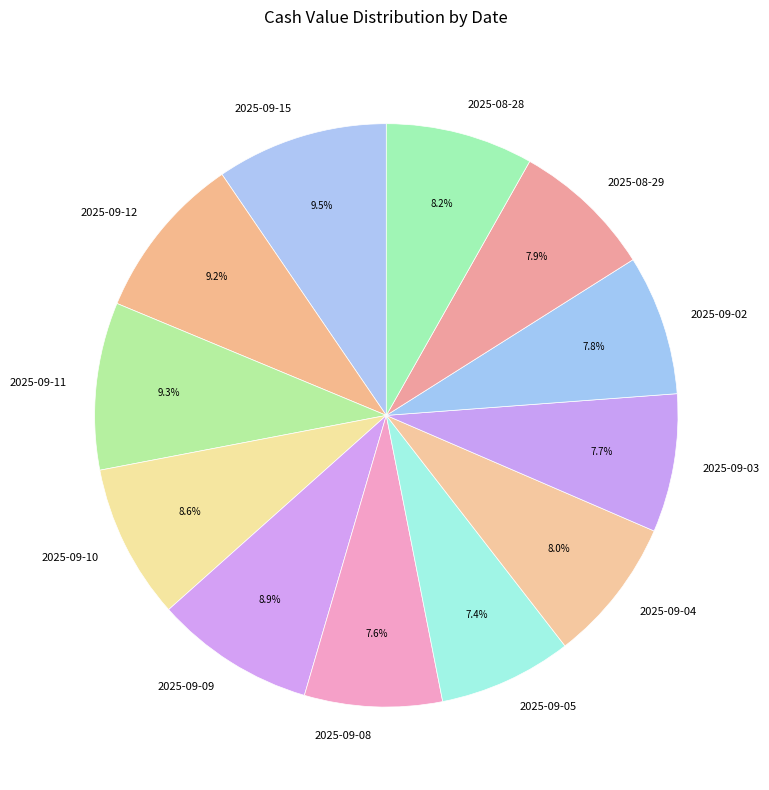

Which has a higher value, 2025-09-09 or 2025-08-29?

2025-09-09